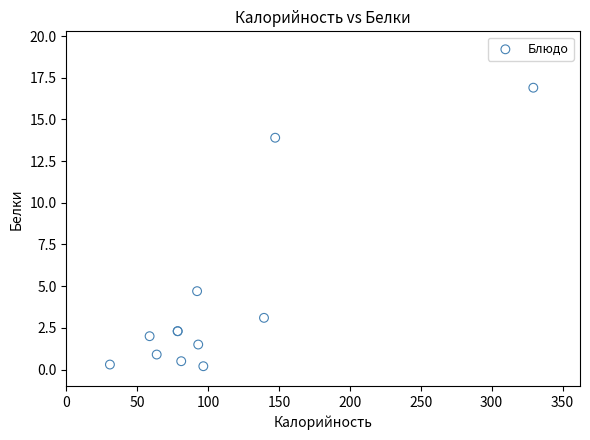

What Y value in the scatter plot is closest to 8?

4.7